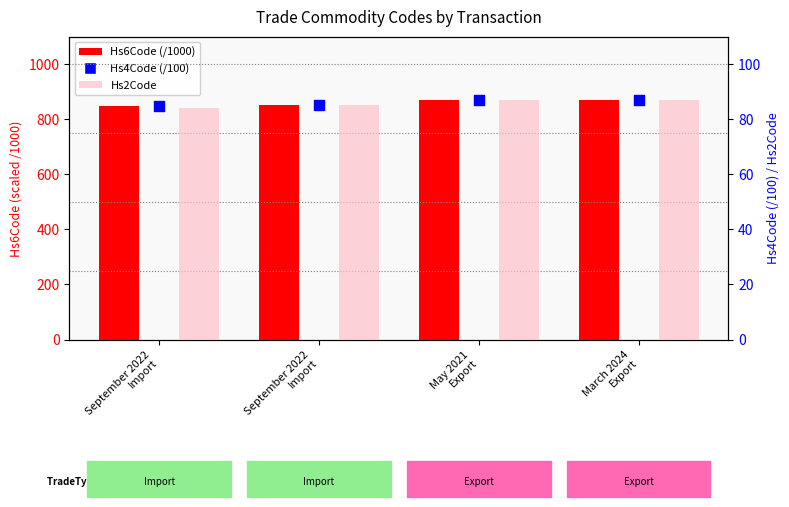

Which series has the largest total across all categories?

Hs6Code (/1000)